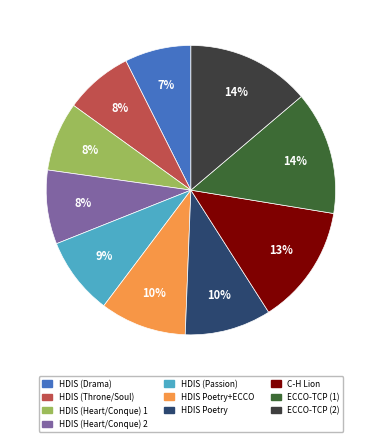

Which has a higher value, HDIS (Drama) or ECCO-TCP (1)?

ECCO-TCP (1)